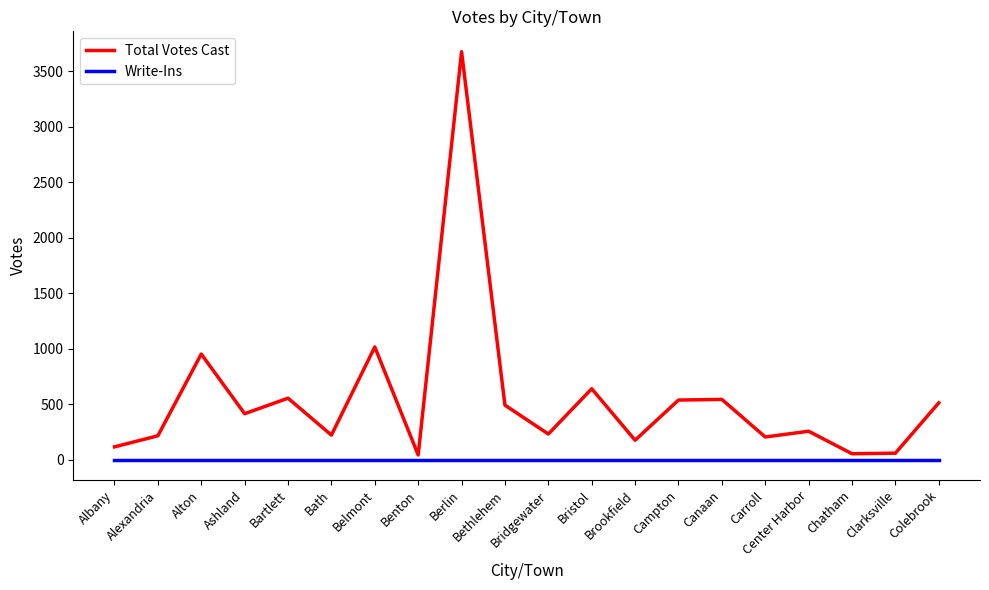

Which series has the widest spread of values?

Total Votes Cast